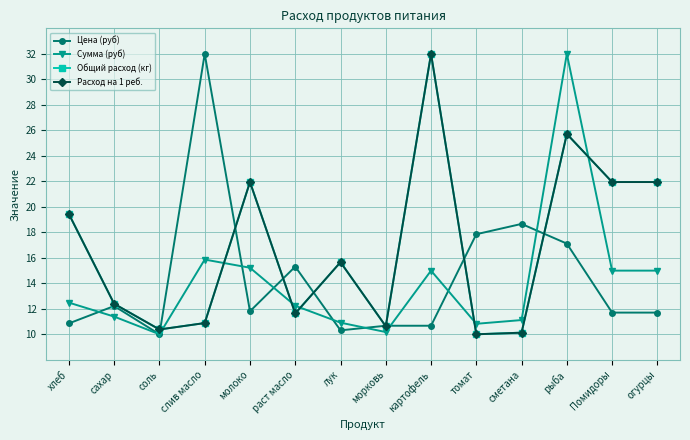

How many lines are shown in the chart?

4